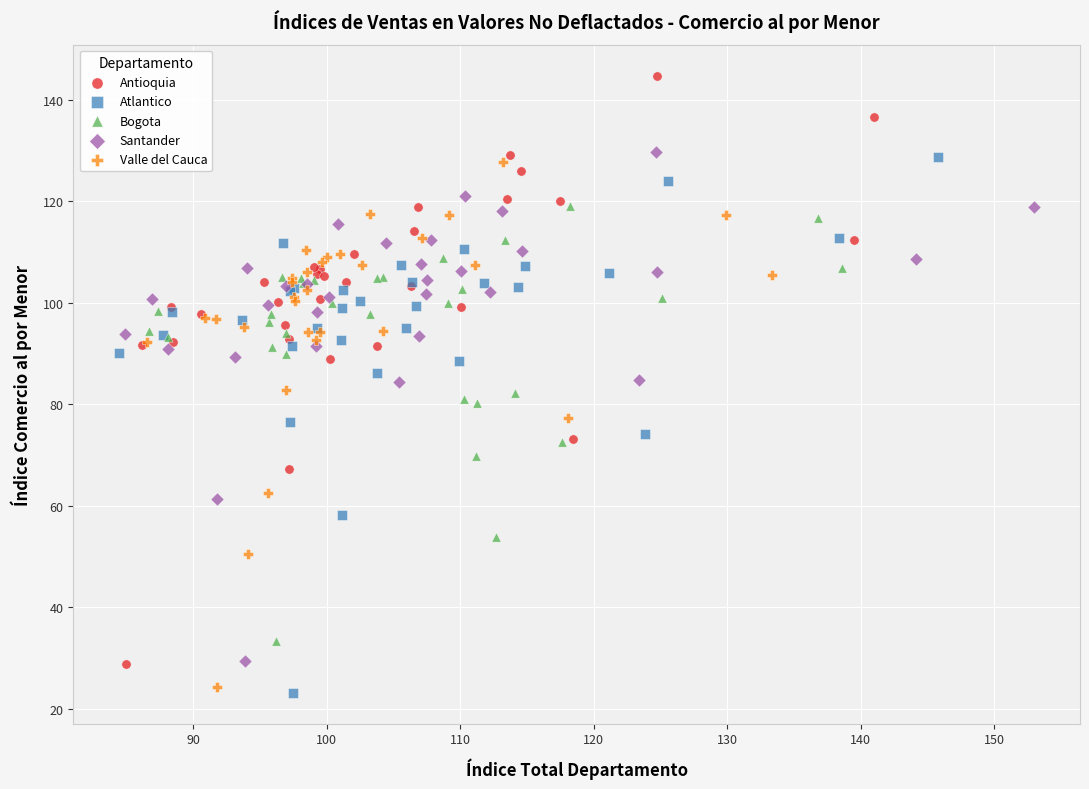

Which series contains the highest Y value?

Antioquia